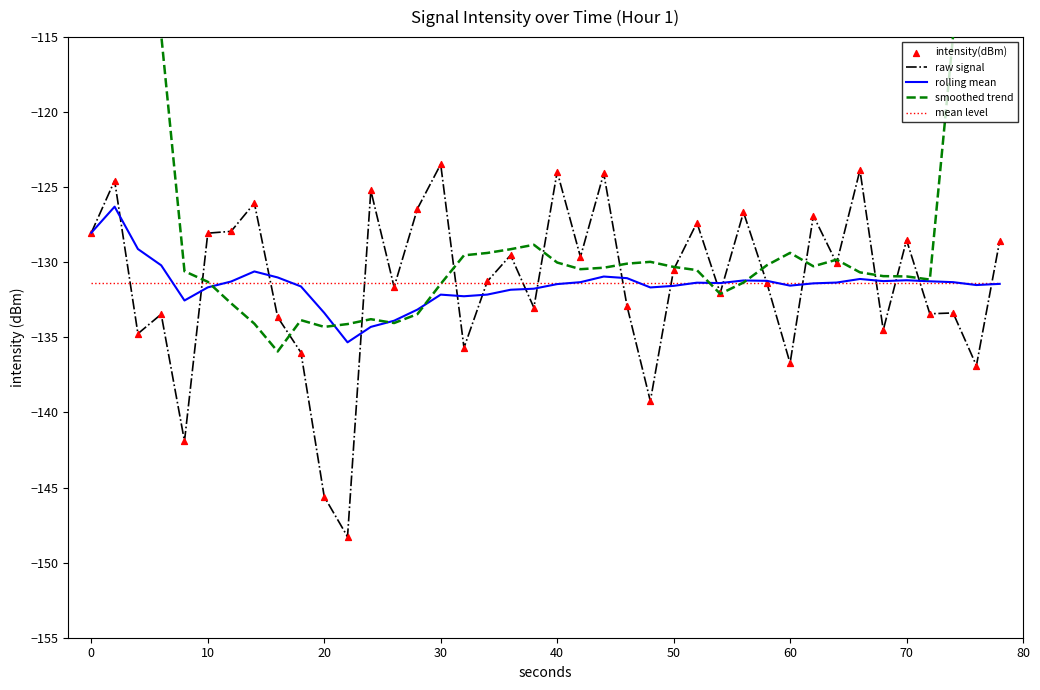

At how many categories does at least one series exceed -140?

40